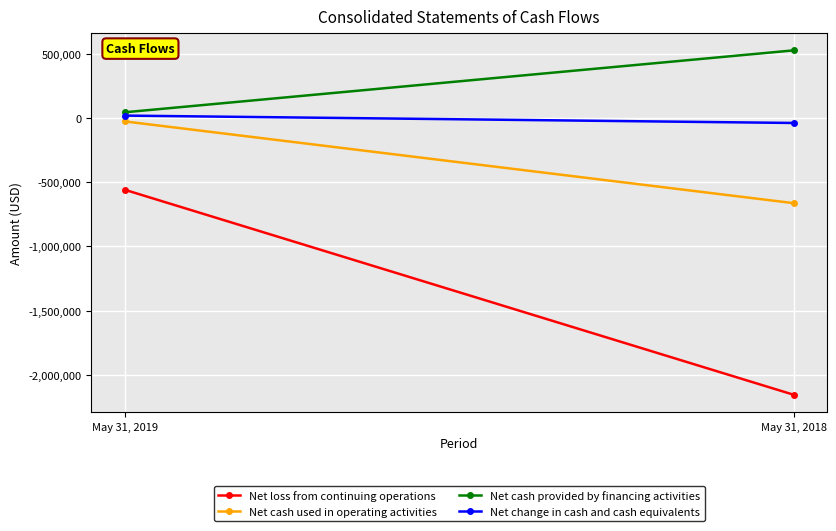

At May 31, 2019, list the series in order from smallest to largest.

Net loss from continuing operations, Net cash used in operating activities, Net change in cash and cash equivalents, Net cash provided by financing activities